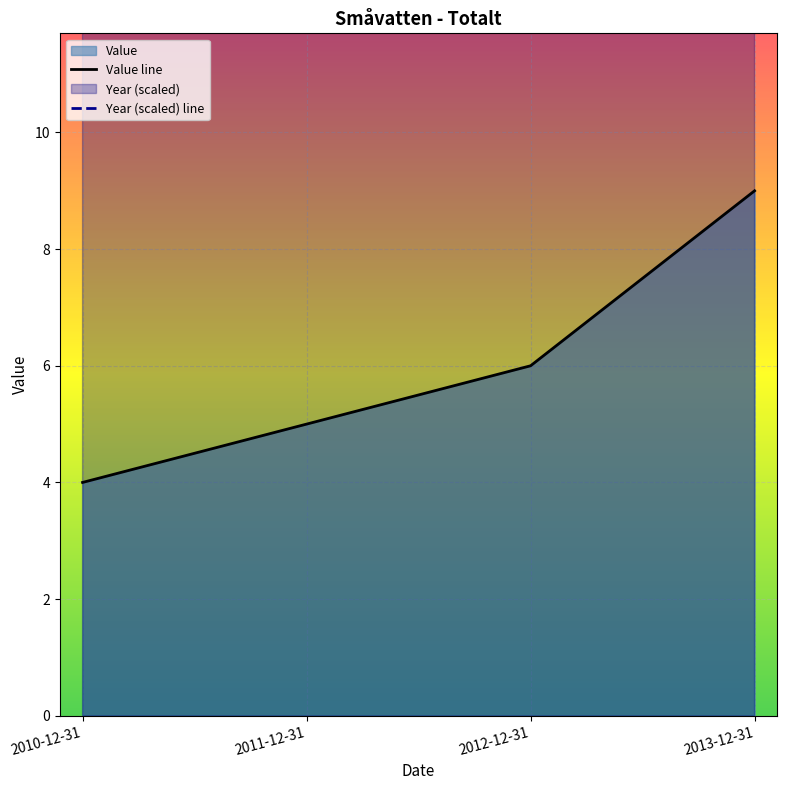

True or false: Year has a value of 20.1 at 2011-12-31.

True